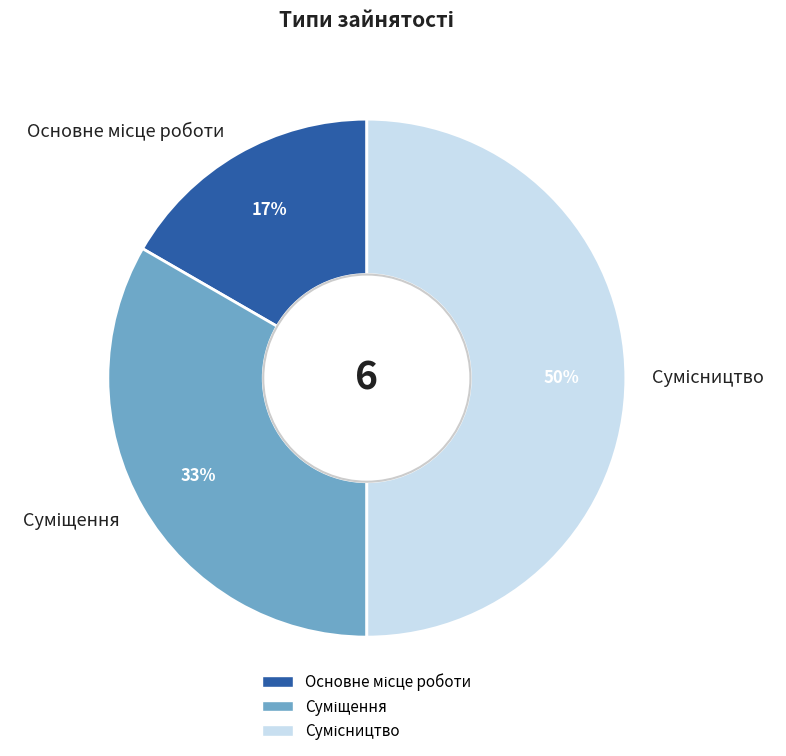

To the nearest percent, what is the difference between the largest and smallest slice percentages?

33%